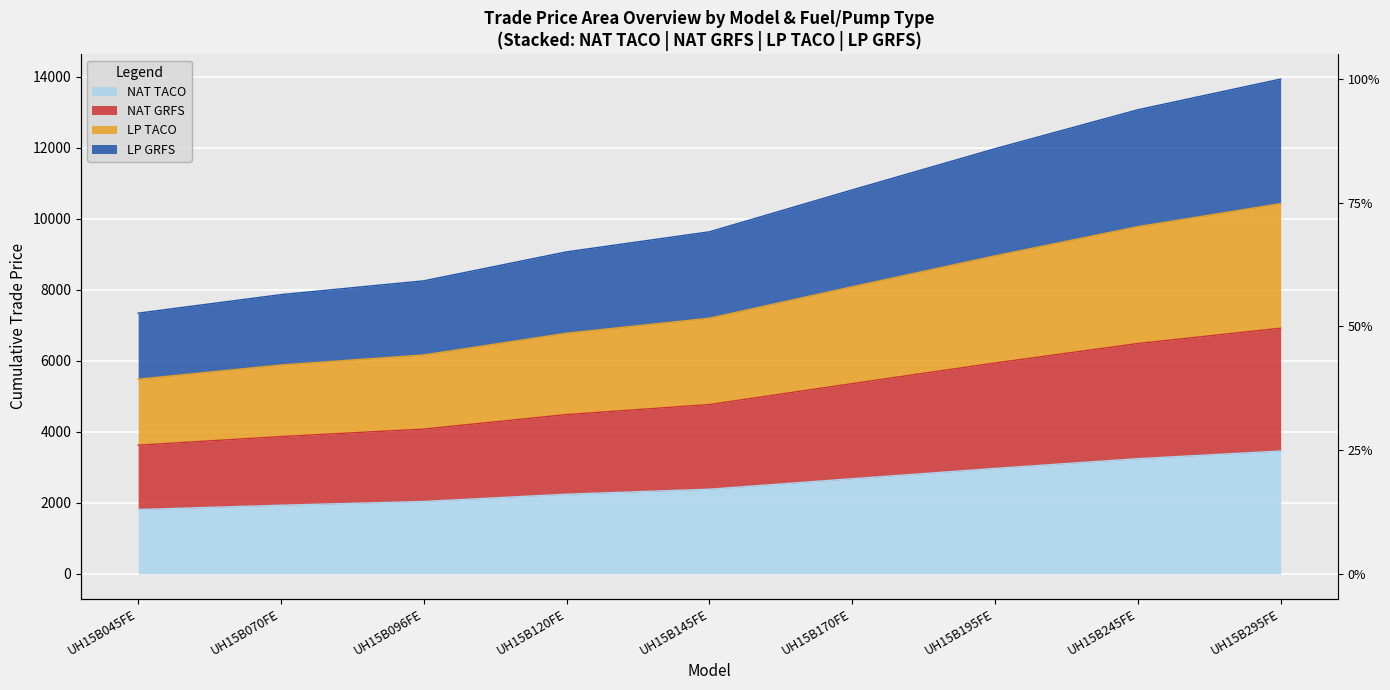

Which series has the largest total across all categories?

LP GRFS